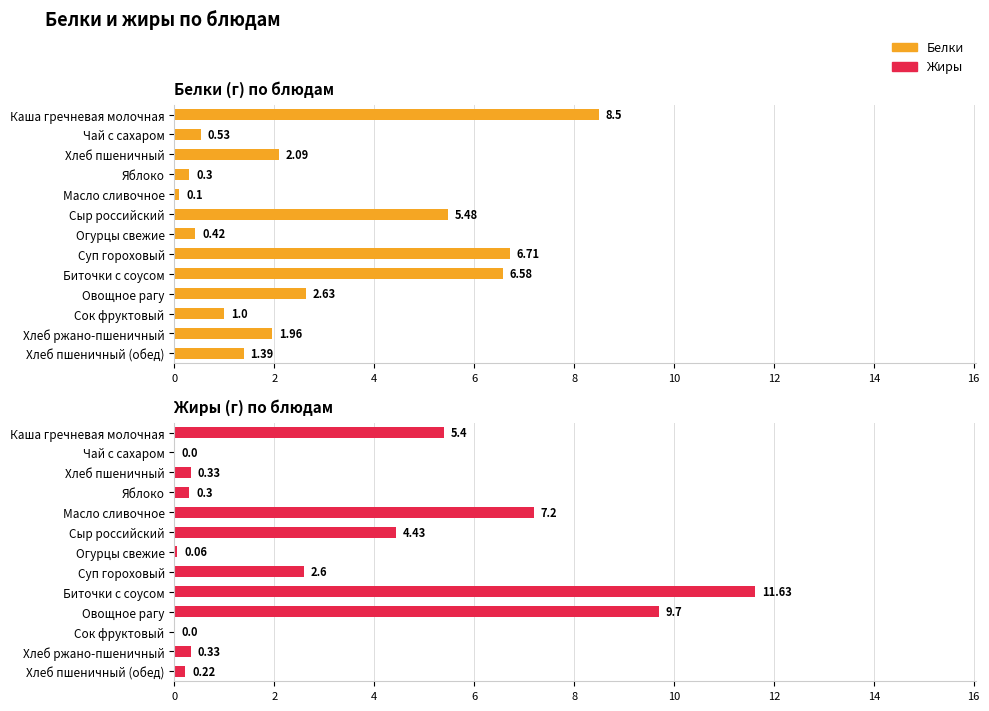

What are all the series names shown in the legend?

Белки, Жиры